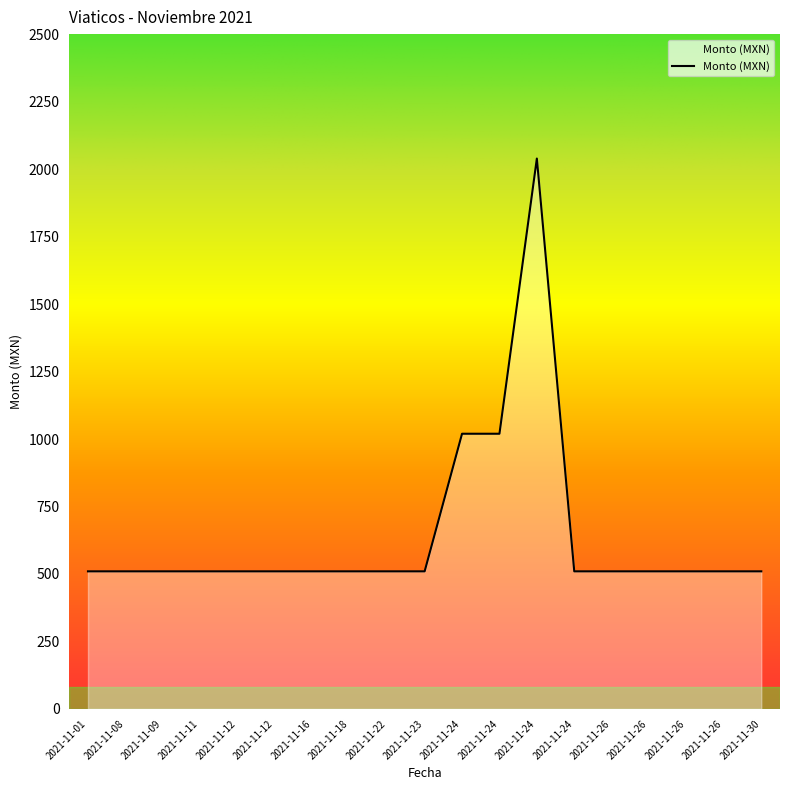

What value does the data have at 2021-11-18?

509.8